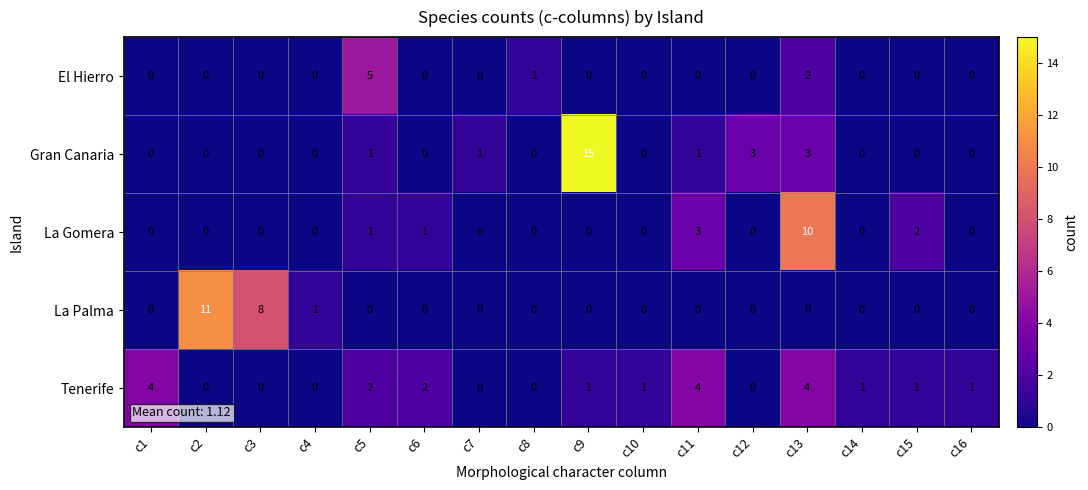

The value of La Palma at c2 is 16. True or false?

False